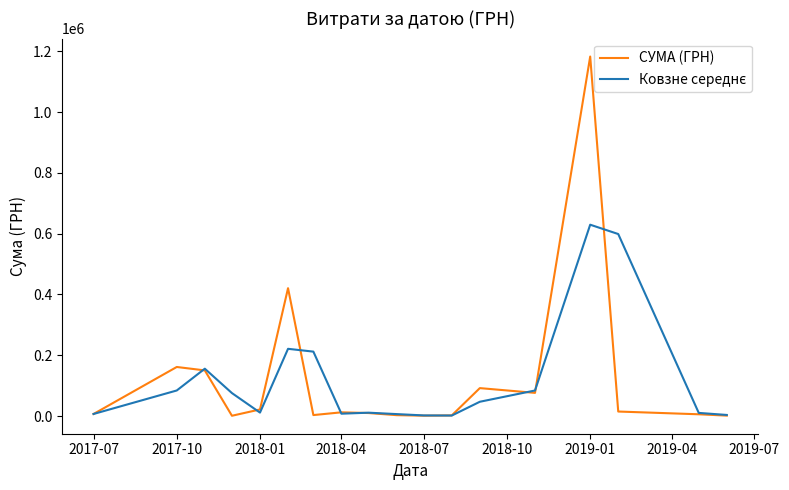

At which category does the chart reach its peak across all series?

2019-01